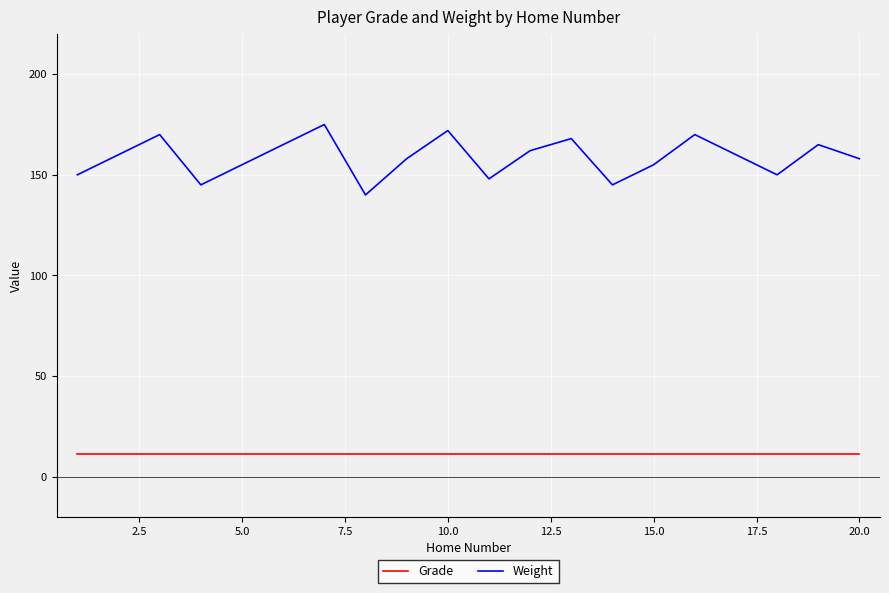

Which series has the largest total across all categories?

Weight